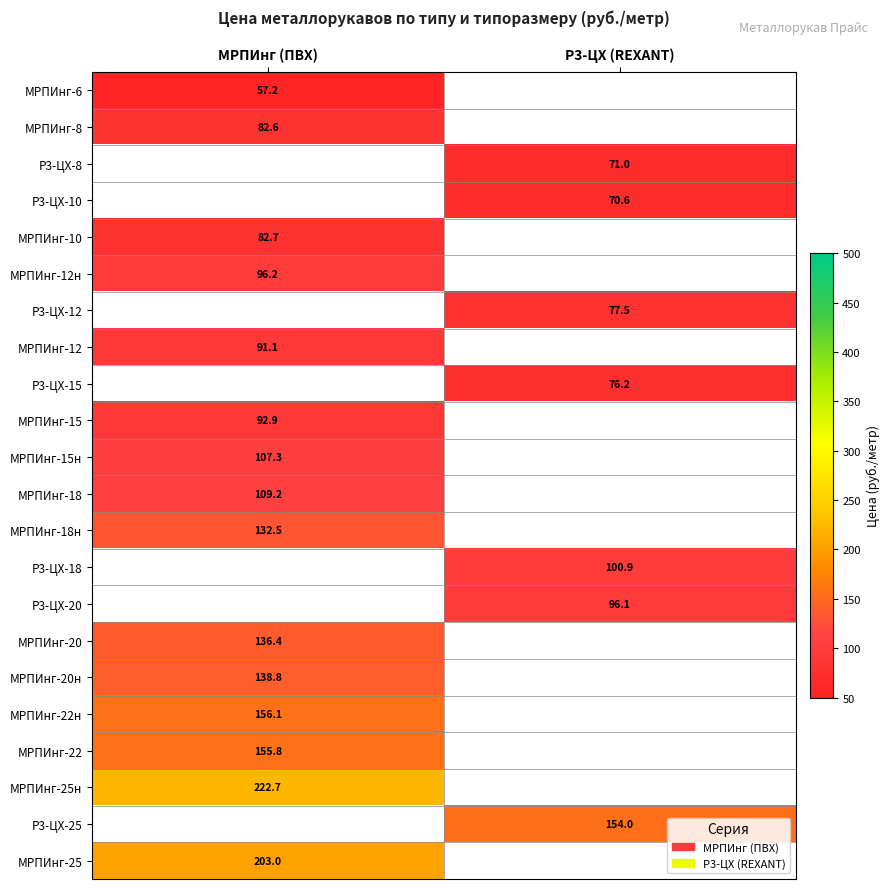

Is the value of Р3-ЦХ-20 at Р3-ЦХ (REXANT) greater than the value of МРПИнг-20 at МРПИнг (ПВХ)?

No